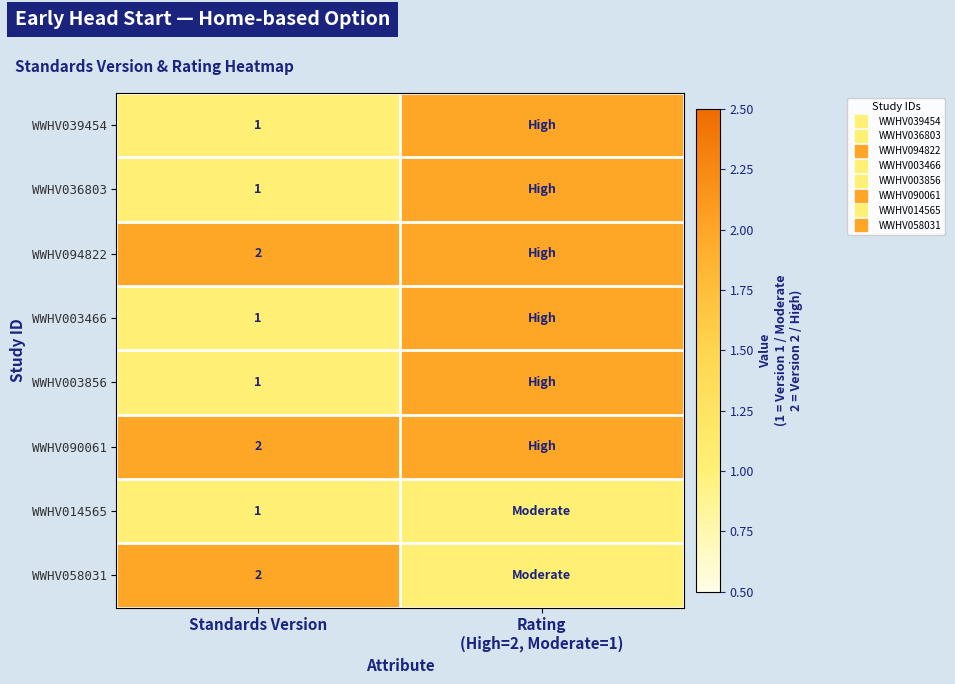

At which label is WWHV039454 closest to 1?

Standards Version